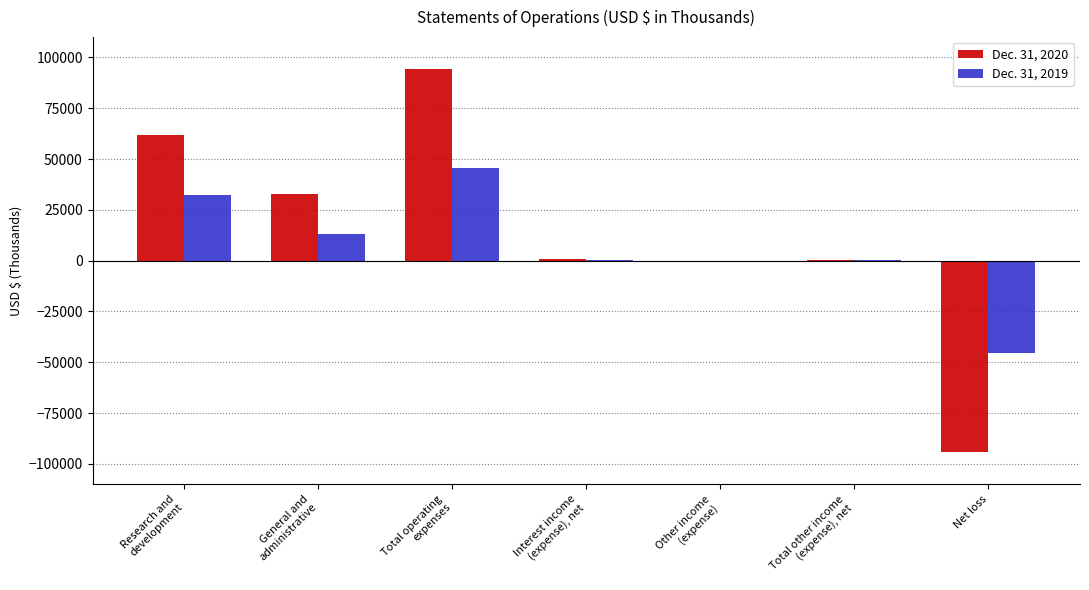

At which category is the sum across all series the highest?

Total operating
expenses